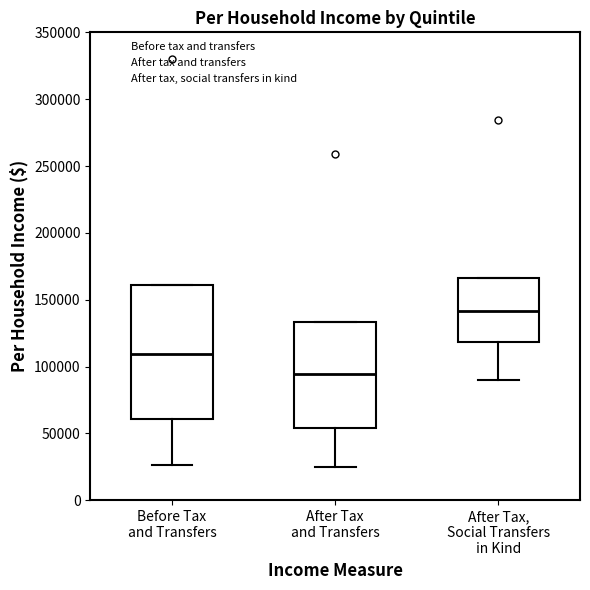

Which box is the tallest, from its lower edge to its upper edge?

Before Tax and Transfers